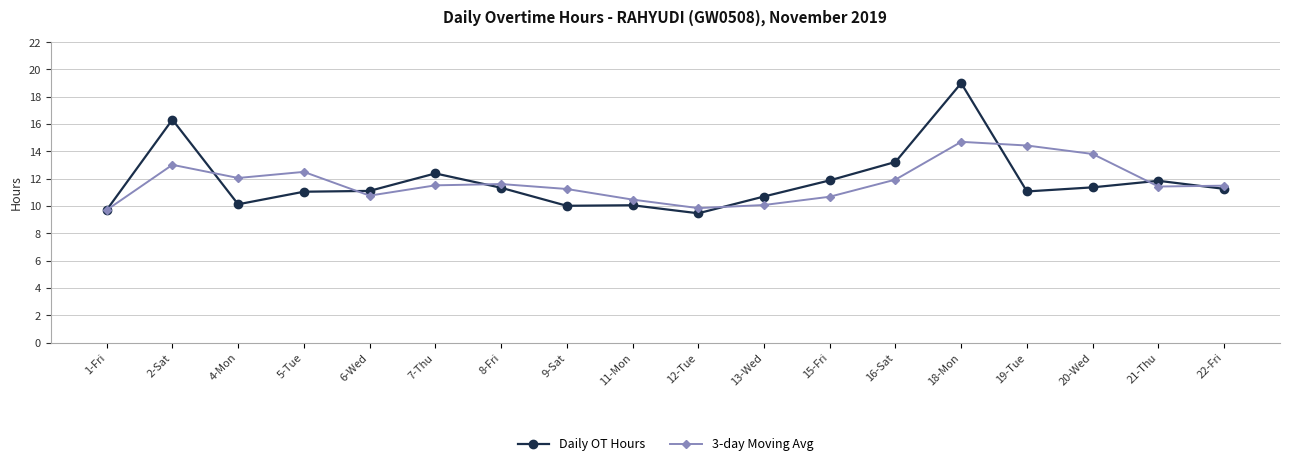

At which category is the sum across all series the highest?

18-Mon